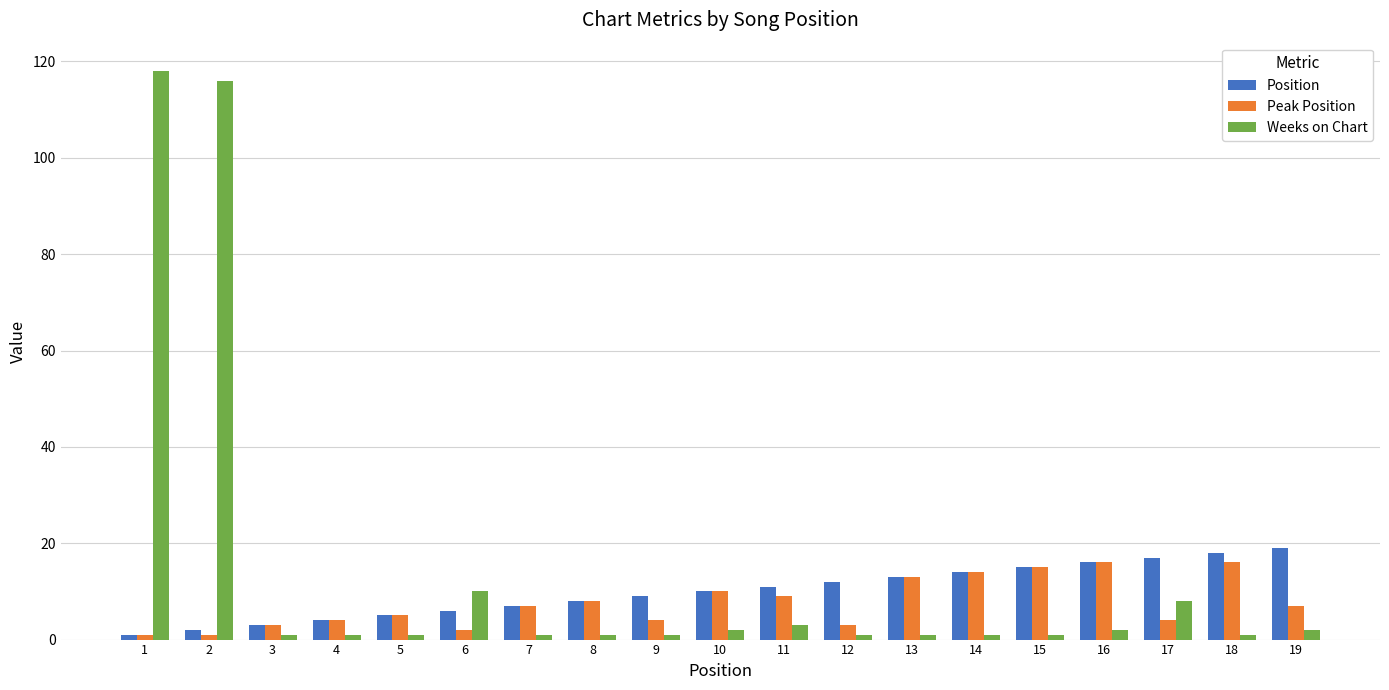

Which series has the widest spread of values?

Weeks on Chart